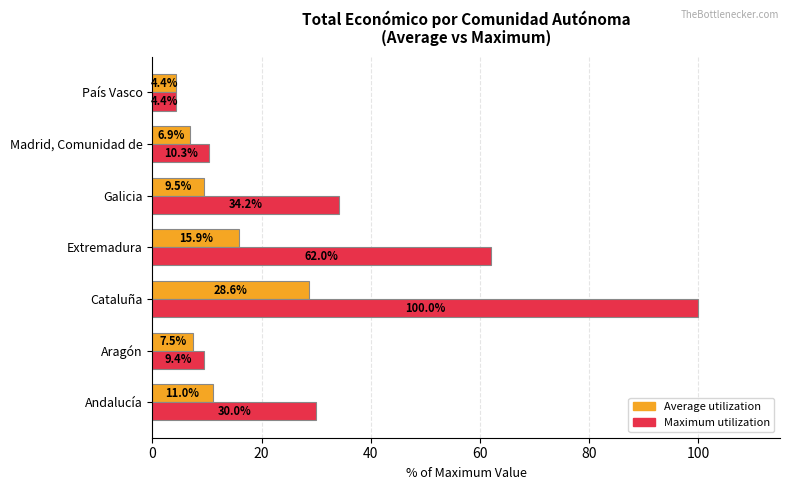

Which series has the largest total across all categories?

Maximum utilization